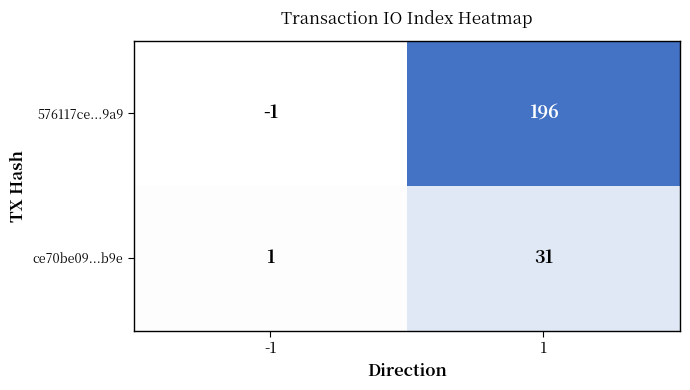

List the series in order of their peak value, highest first.

576117ce...9a9, ce70be09...b9e